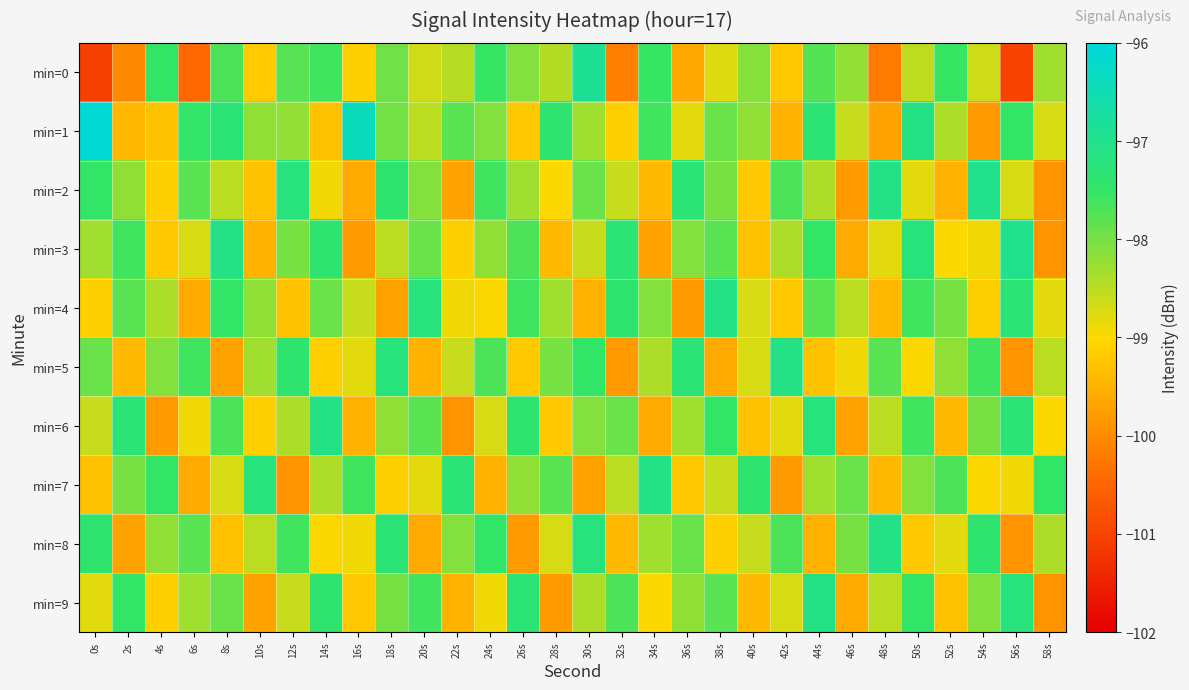

Reading left to right, list all the values displayed in this chart.

min=0: 0s=-101.1	2s=-100.0	4s=-97.5	6s=-100.5	8s=-97.7	10s=-99.2	12s=-97.8	14s=-97.6	16s=-99.1	18s=-98.0	20s=-98.7	22s=-98.5	24s=-97.5	26s=-98.1	28s=-98.5	30s=-96.9	32s=-100.2	34s=-97.5	36s=-99.6	38s=-98.8	40s=-98.1	42s=-99.2	44s=-97.8	46s=-98.2	48s=-100.2	50s=-98.5	52s=-97.5	54s=-98.6	56s=-101.0	58s=-98.3
min=1: 0s=-96.1	2s=-99.4	4s=-99.3	6s=-97.5	8s=-97.3	10s=-98.2	12s=-98.2	14s=-99.3	16s=-96.4	18s=-98.0	20s=-98.5	22s=-97.8	24s=-98.1	26s=-99.2	28s=-97.4	30s=-98.3	32s=-99.1	34s=-97.6	36s=-98.8	38s=-97.9	40s=-98.2	42s=-99.5	44s=-97.3	46s=-98.6	48s=-99.7	50s=-97.1	52s=-98.4	54s=-99.8	56s=-97.5	58s=-98.7
min=2: 0s=-97.5	2s=-98.2	4s=-99.1	6s=-97.8	8s=-98.5	10s=-99.3	12s=-97.2	14s=-98.9	16s=-99.6	18s=-97.4	20s=-98.1	22s=-99.7	24s=-97.6	26s=-98.3	28s=-99.0	30s=-97.9	32s=-98.6	34s=-99.4	36s=-97.3	38s=-98.0	40s=-99.2	42s=-97.7	44s=-98.4	46s=-99.8	48s=-97.1	50s=-98.8	52s=-99.5	54s=-97.0	56s=-98.7	58s=-99.9
min=3: 0s=-98.3	2s=-97.6	4s=-99.2	6s=-98.7	8s=-97.1	10s=-99.5	12s=-98.0	14s=-97.4	16s=-99.8	18s=-98.5	20s=-97.9	22s=-99.1	24s=-98.2	26s=-97.7	28s=-99.4	30s=-98.6	32s=-97.3	34s=-99.7	36s=-98.1	38s=-97.8	40s=-99.3	42s=-98.4	44s=-97.5	46s=-99.6	48s=-98.8	50s=-97.2	52s=-99.0	54s=-98.9	56s=-97.0	58s=-99.9
min=4: 0s=-99.1	2s=-97.8	4s=-98.4	6s=-99.6	8s=-97.5	10s=-98.2	12s=-99.3	14s=-97.9	16s=-98.6	18s=-99.7	20s=-97.2	22s=-98.9	24s=-99.0	26s=-97.6	28s=-98.3	30s=-99.5	32s=-97.4	34s=-98.1	36s=-99.8	38s=-97.1	40s=-98.7	42s=-99.2	44s=-97.8	46s=-98.5	48s=-99.4	50s=-97.6	52s=-98.0	54s=-99.1	56s=-97.3	58s=-98.8
min=5: 0s=-97.9	2s=-99.4	4s=-98.1	6s=-97.6	8s=-99.7	10s=-98.3	12s=-97.4	14s=-99.1	16s=-98.8	18s=-97.2	20s=-99.5	22s=-98.6	24s=-97.7	26s=-99.2	28s=-98.0	30s=-97.5	32s=-99.8	34s=-98.4	36s=-97.3	38s=-99.6	40s=-98.7	42s=-97.1	44s=-99.3	46s=-98.9	48s=-97.8	50s=-99.0	52s=-98.2	54s=-97.6	56s=-99.9	58s=-98.5
min=6: 0s=-98.6	2s=-97.3	4s=-99.8	6s=-98.9	8s=-97.7	10s=-99.1	12s=-98.4	14s=-97.1	16s=-99.5	18s=-98.2	20s=-97.8	22s=-99.9	24s=-98.7	26s=-97.4	28s=-99.2	30s=-98.1	32s=-97.9	34s=-99.6	36s=-98.3	38s=-97.5	40s=-99.3	42s=-98.8	44s=-97.2	46s=-99.7	48s=-98.5	50s=-97.6	52s=-99.4	54s=-98.0	56s=-97.3	58s=-99.0
min=7: 0s=-99.3	2s=-98.0	4s=-97.5	6s=-99.6	8s=-98.7	10s=-97.2	12s=-99.9	14s=-98.4	16s=-97.6	18s=-99.1	20s=-98.8	22s=-97.3	24s=-99.5	26s=-98.2	28s=-97.8	30s=-99.7	32s=-98.5	34s=-97.1	36s=-99.2	38s=-98.6	40s=-97.4	42s=-99.8	44s=-98.3	46s=-97.9	48s=-99.4	50s=-98.1	52s=-97.7	54s=-99.0	56s=-98.9	58s=-97.5
min=8: 0s=-97.4	2s=-99.7	4s=-98.2	6s=-97.8	8s=-99.3	10s=-98.5	12s=-97.6	14s=-99.0	16s=-98.9	18s=-97.3	20s=-99.6	22s=-98.1	24s=-97.5	26s=-99.8	28s=-98.7	30s=-97.2	32s=-99.4	34s=-98.3	36s=-97.9	38s=-99.1	40s=-98.6	42s=-97.7	44s=-99.5	46s=-98.0	48s=-97.1	50s=-99.2	52s=-98.8	54s=-97.4	56s=-99.9	58s=-98.4
min=9: 0s=-98.8	2s=-97.5	4s=-99.1	6s=-98.3	8s=-97.9	10s=-99.7	12s=-98.6	14s=-97.4	16s=-99.2	18s=-98.0	20s=-97.6	22s=-99.5	24s=-98.9	26s=-97.3	28s=-99.8	30s=-98.4	32s=-97.7	34s=-99.0	36s=-98.2	38s=-97.8	40s=-99.4	42s=-98.7	44s=-97.1	46s=-99.6	48s=-98.5	50s=-97.5	52s=-99.3	54s=-98.1	56s=-97.2	58s=-99.9